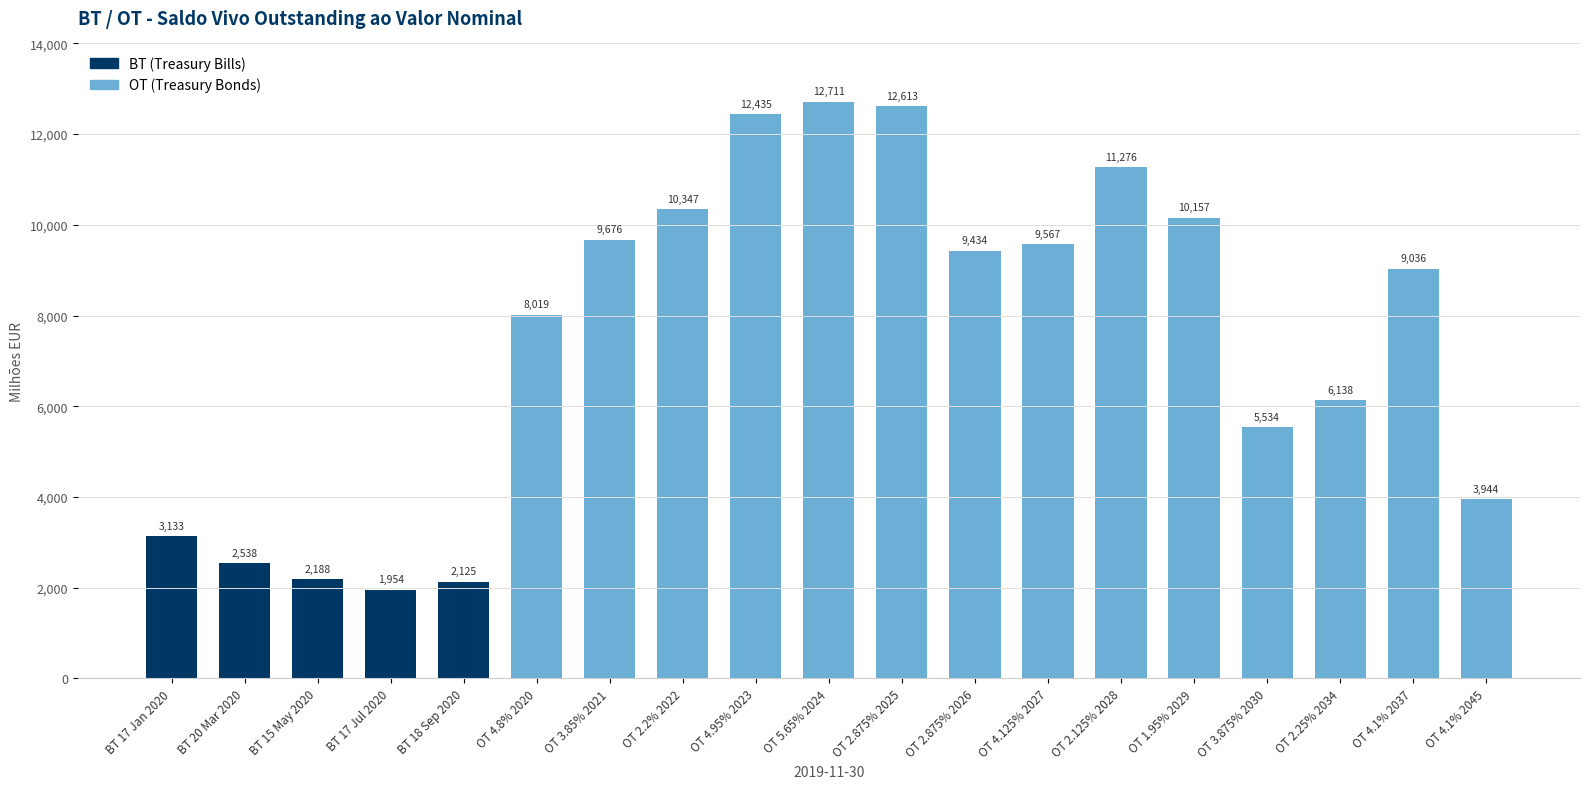

What is the sum of all values?

142825.6